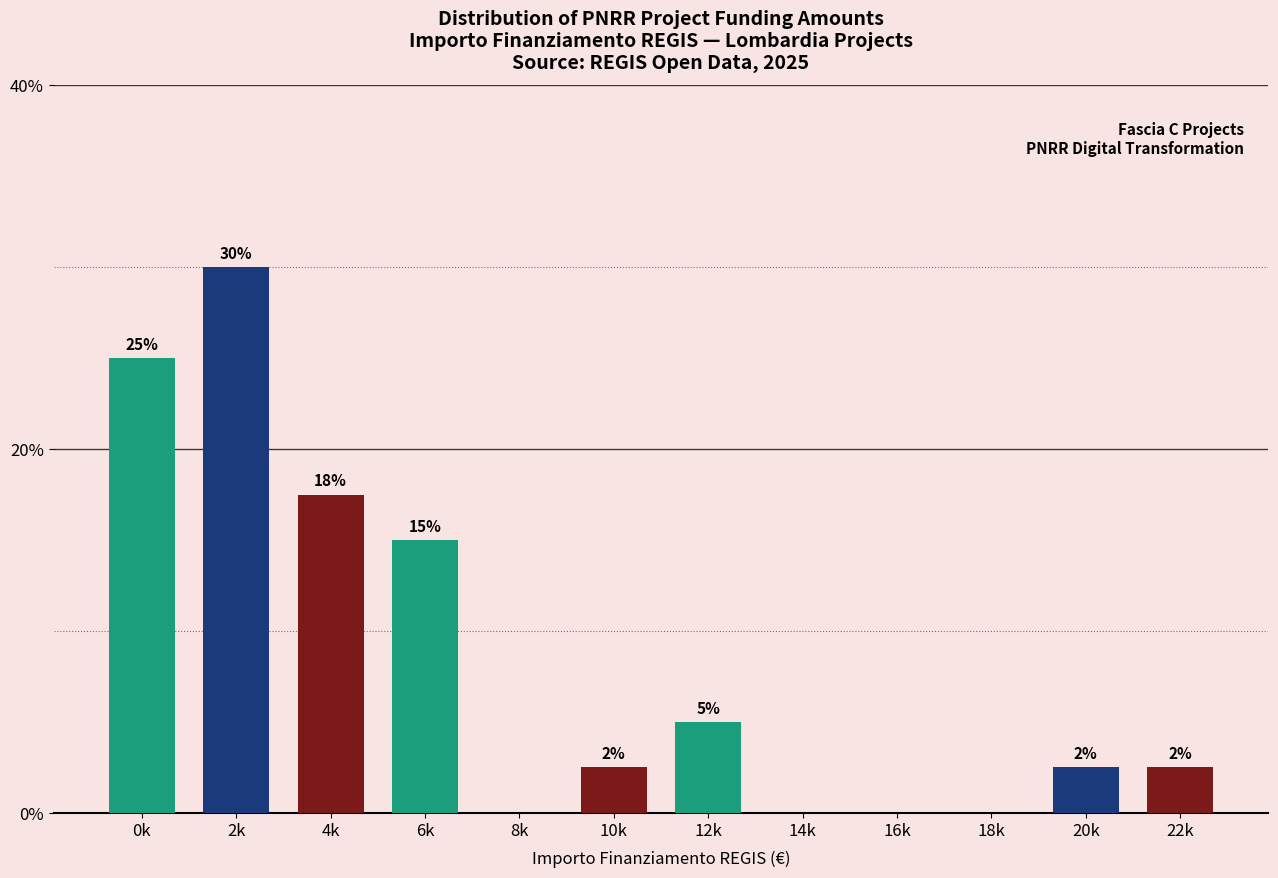

What value does the data have at 0k?

25.0